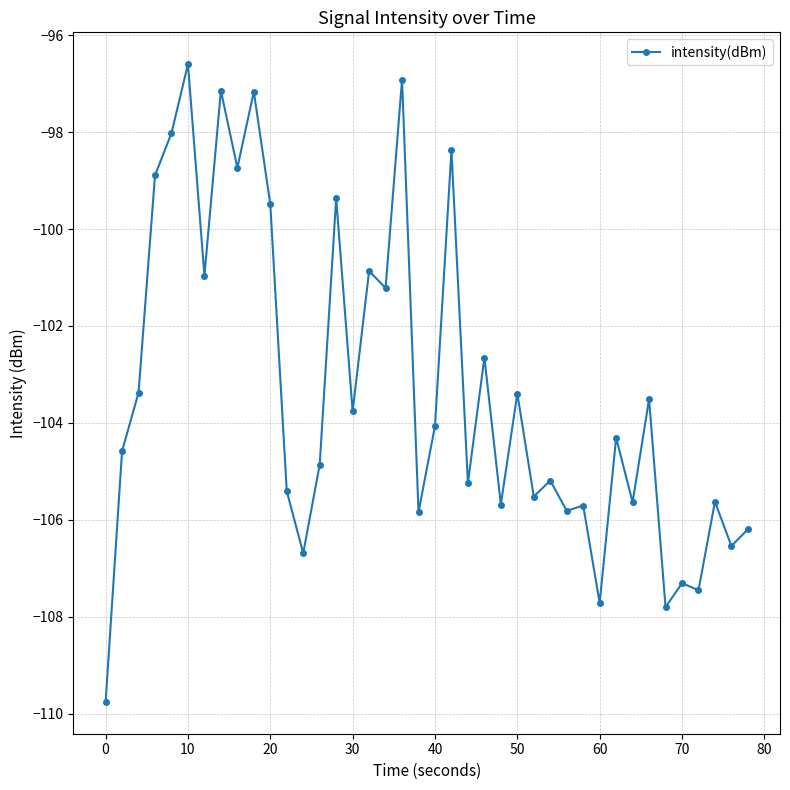

What is the difference between the second highest and second lowest values?

10.9